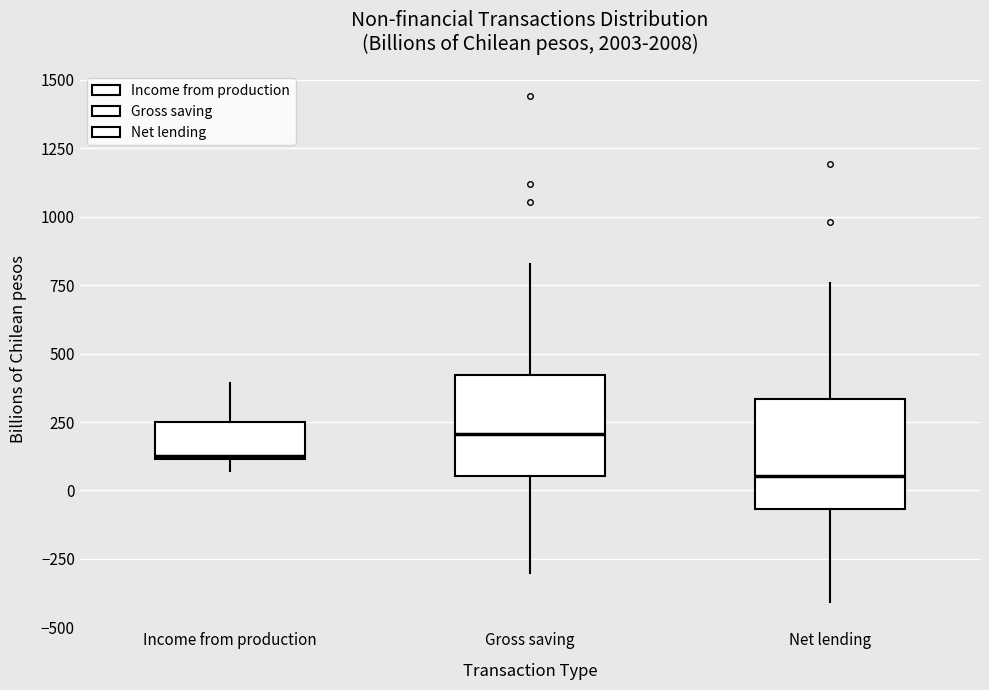

Where does the upper whisker of the box for Income from production end on the y-axis? The values are not printed on the chart, so give them approximately, as read against the axis.

400